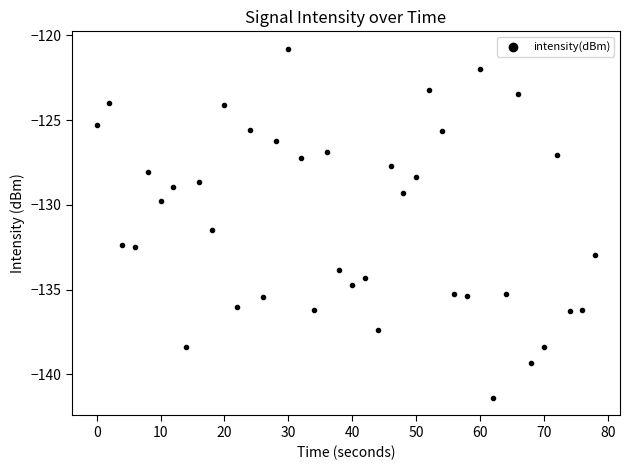

What Y value in the scatter plot is closest to -131?

-131.5